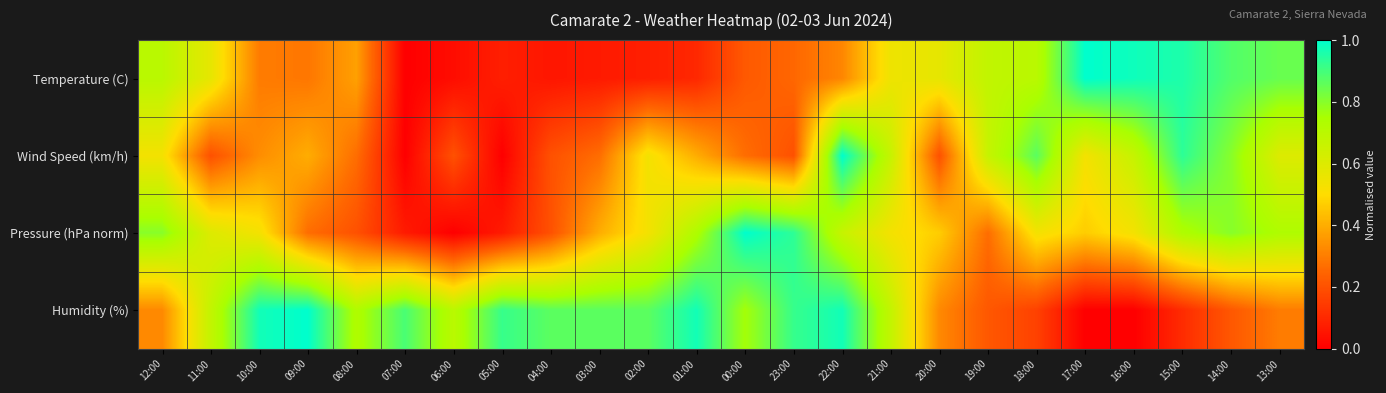

What is the total value across all series at 19:00?

1.8